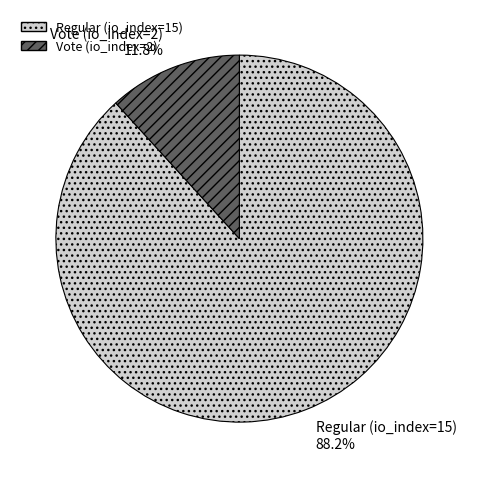

What is the smallest slice in the pie chart?

Vote (io_index=2)